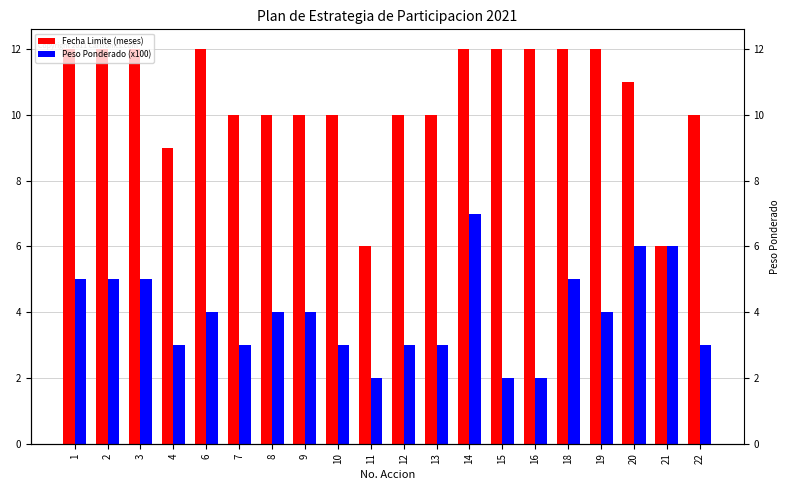

Is the value of Peso Ponderado (x100) at 2 greater than the value of Fecha Limite (meses) at 9?

No